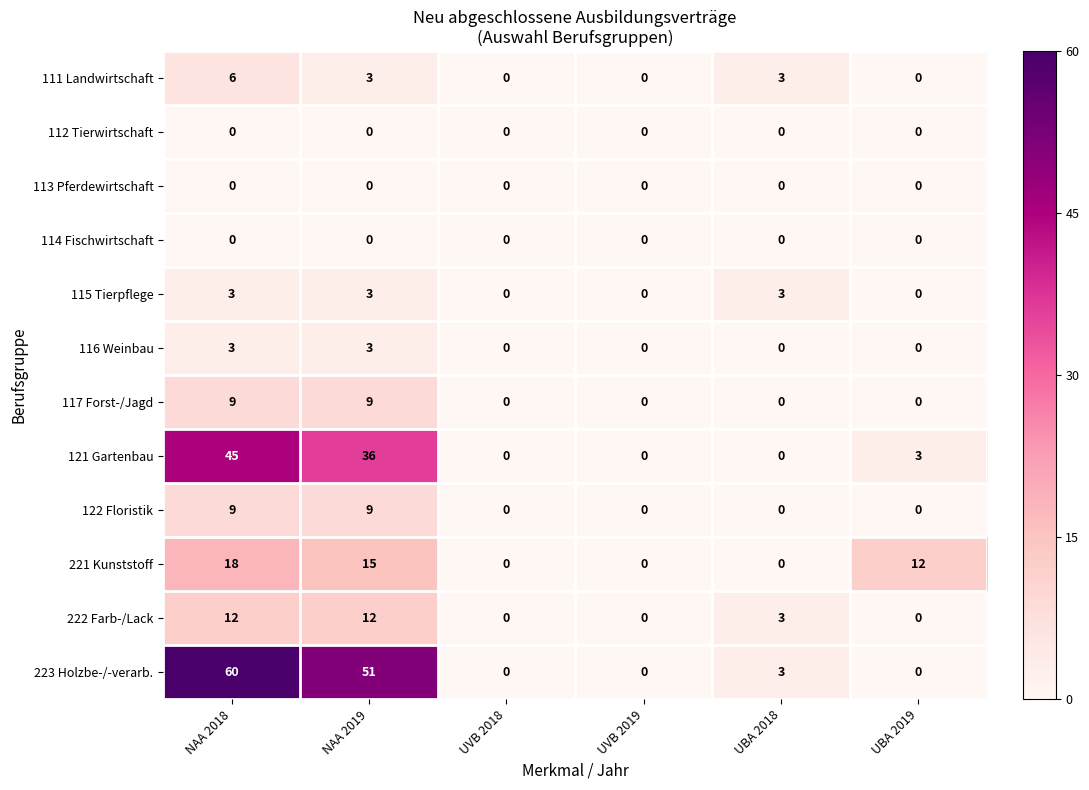

Count the 221 Kunststoff values in the range 0 to 15.

5